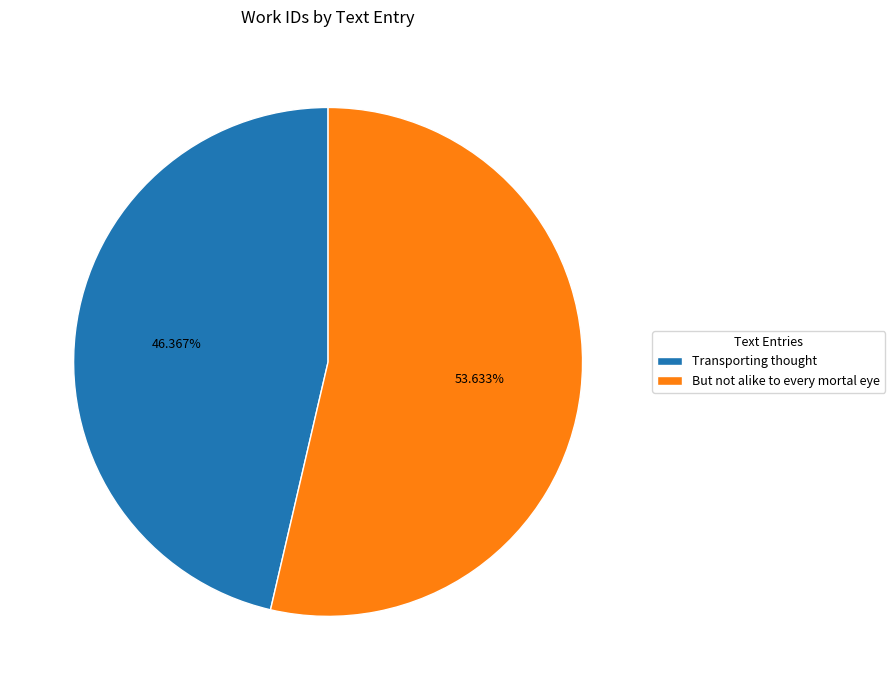

What percentage is the But not alike to every mortal eye slice, to the nearest percent?

54%